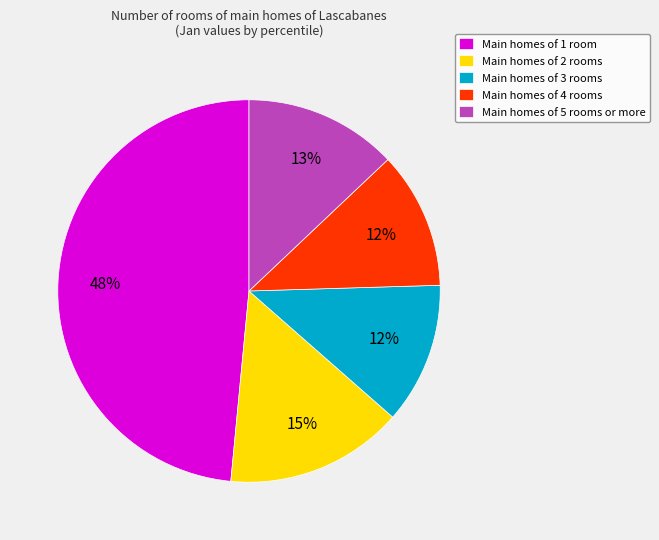

To the nearest percent, what is the difference between the Main homes of 5 rooms or more and Main homes of 4 rooms slice percentages?

1%